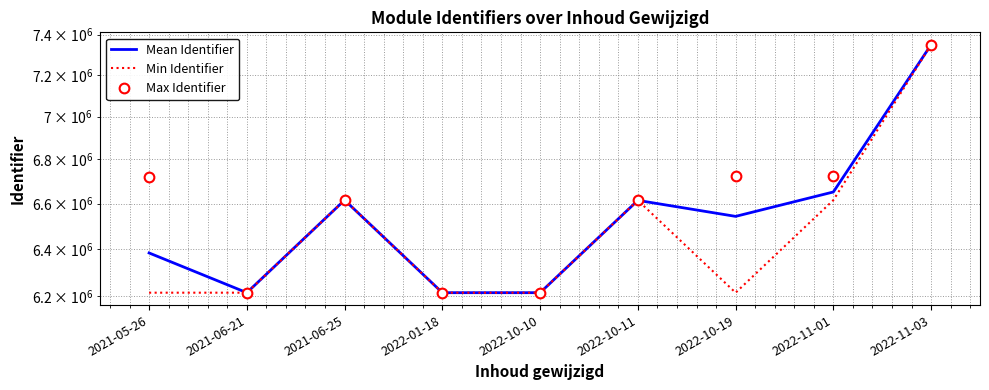

Is it true that Mean Identifier equals 2479602.3 at 2022-11-01?

False